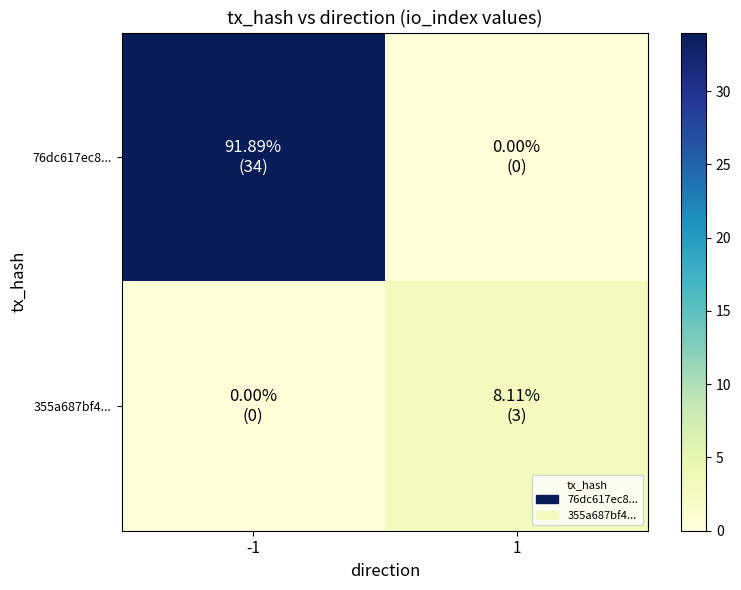

At which category is the sum across all series the highest?

-1